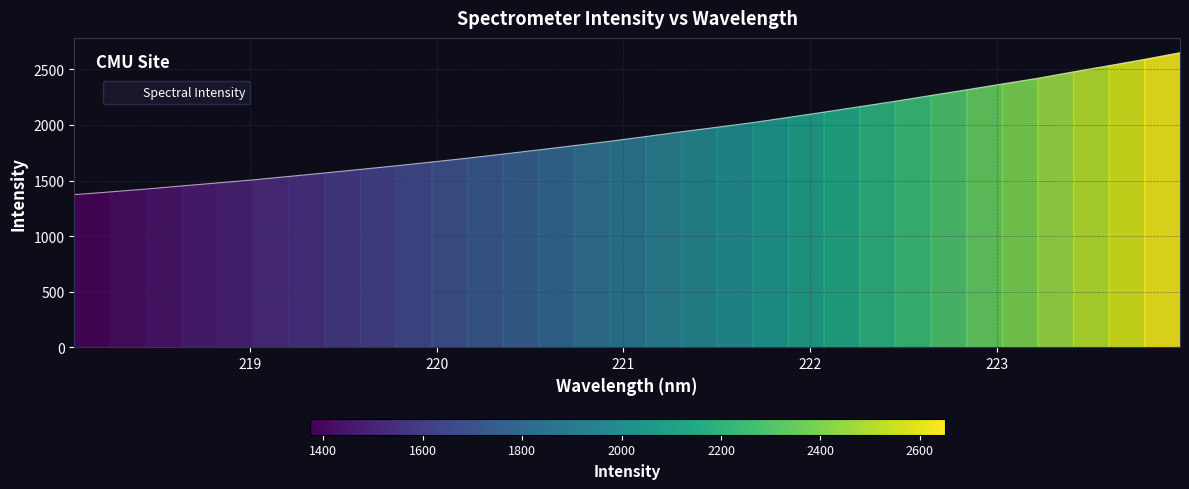

How many distinct data groups are displayed?

1